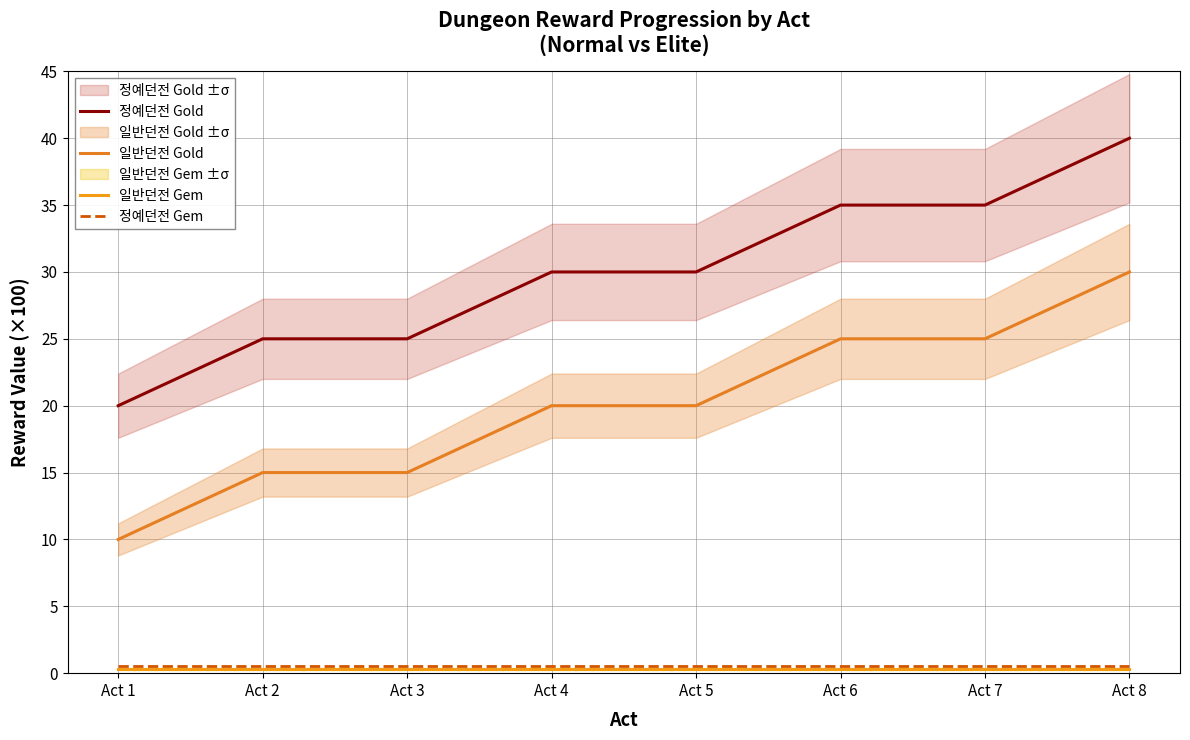

List the series in order of their peak value, highest first.

정예던전 Gold, 일반던전 Gold, 정예던전 Gem, 일반던전 Gem